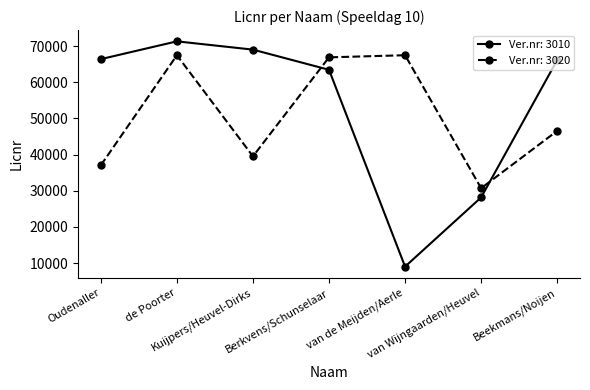

At which category is the sum across all series the highest?

de Poorter